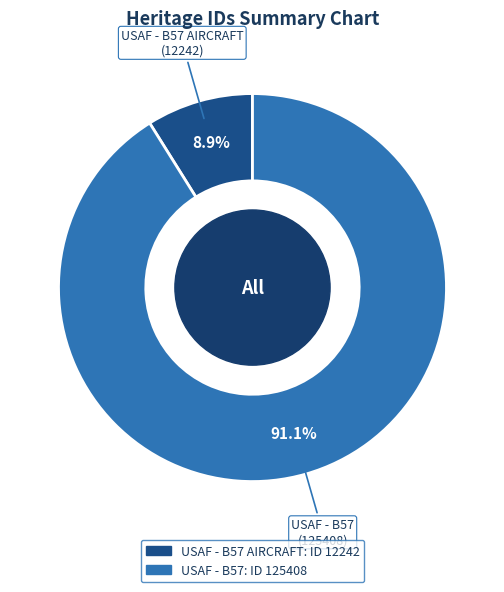

Does any single category account for the majority?

Yes